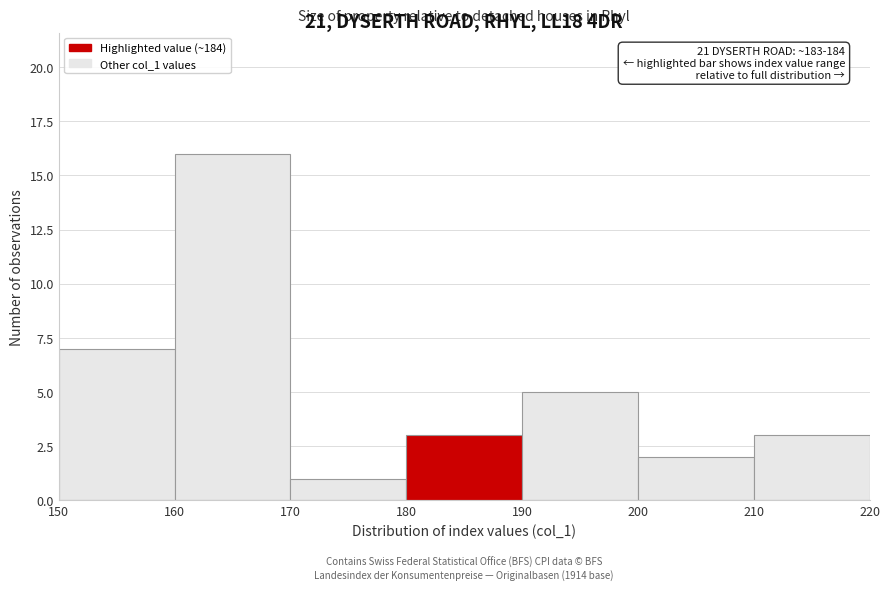

Over which range of the x-axis is the bar tallest?

160 to 170